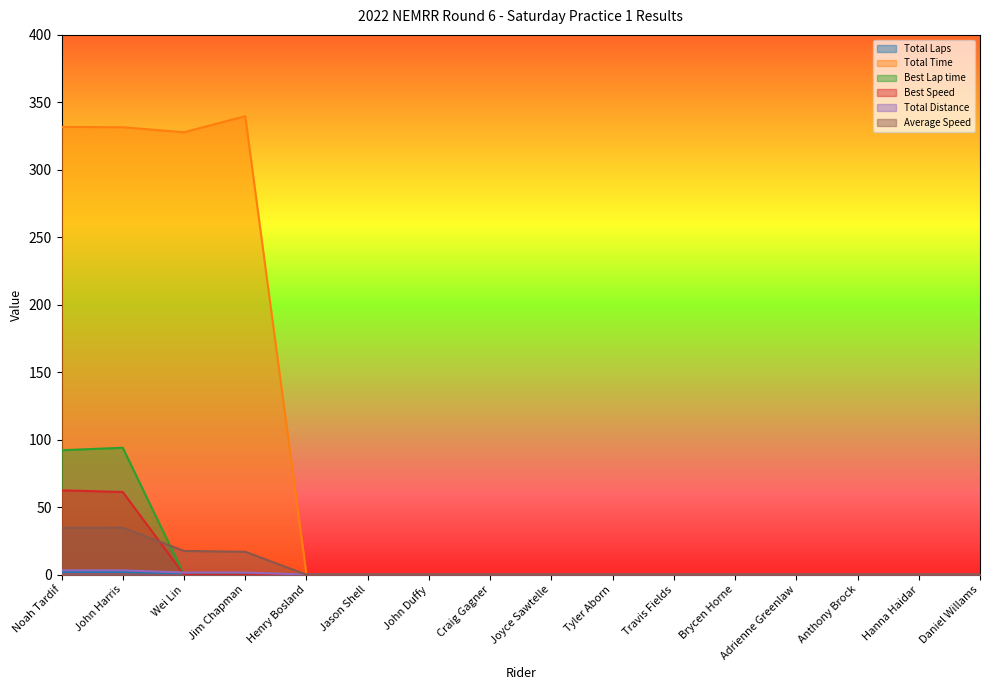

How many lines are shown in the chart?

6